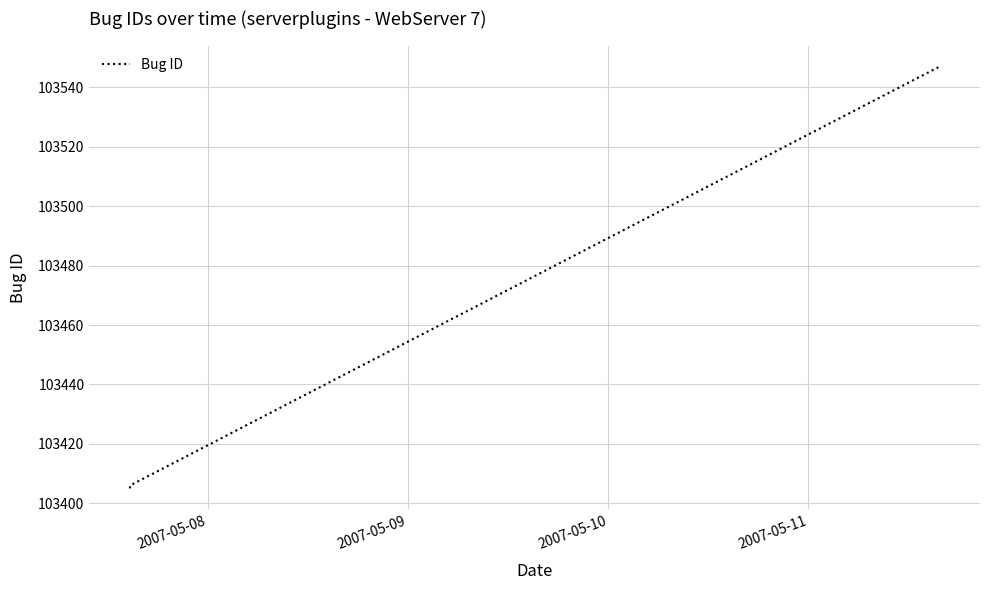

What is the average value?

103453